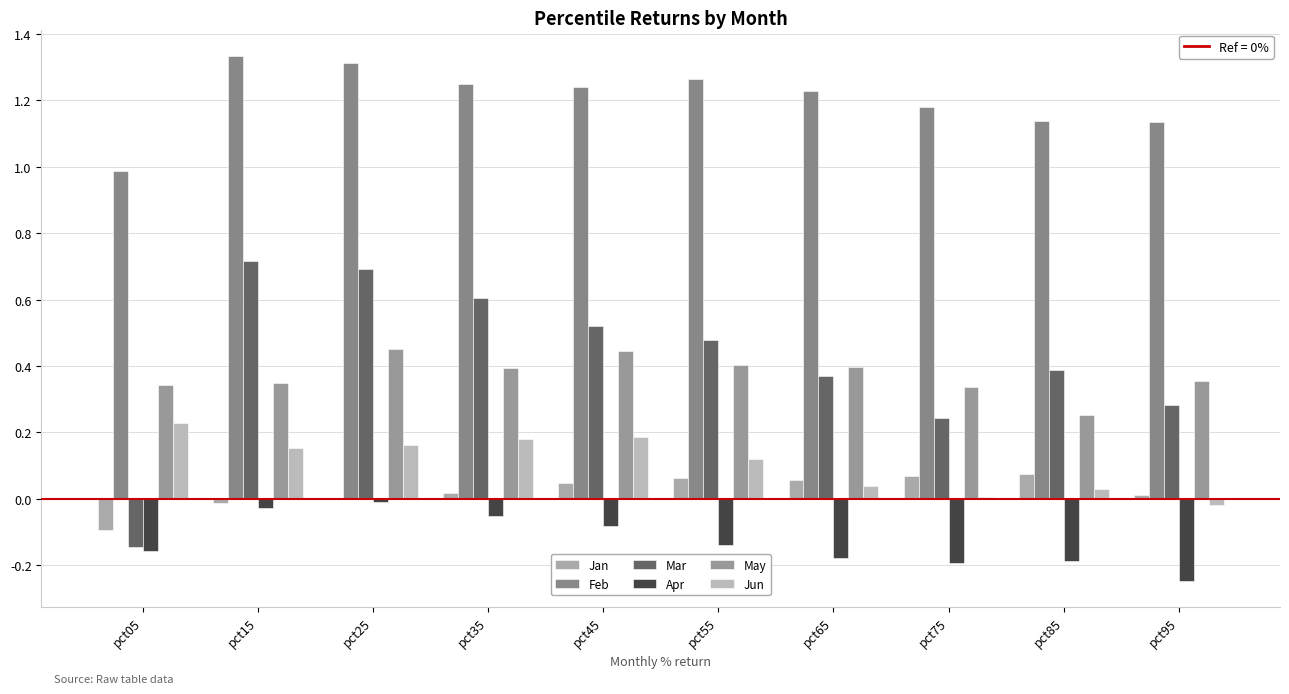

What is the minimum value for May?

0.3